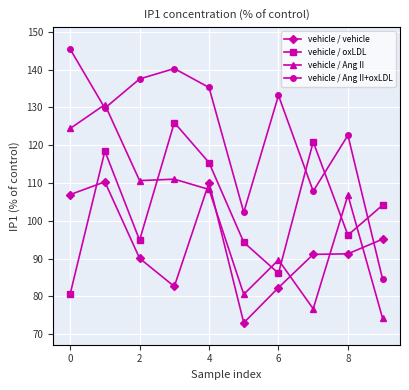

In vehicle / Ang II+oxLDL, how many points are higher than both neighbors (excluding endpoints)?

3